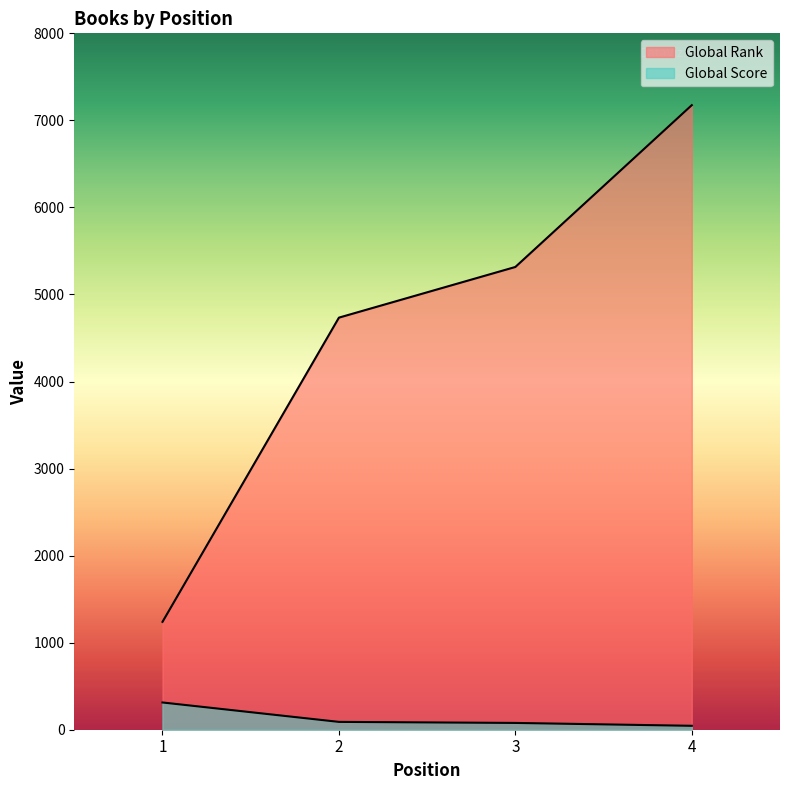

Rank the series by their maximum value, from lowest to highest.

Global Score, Global Rank